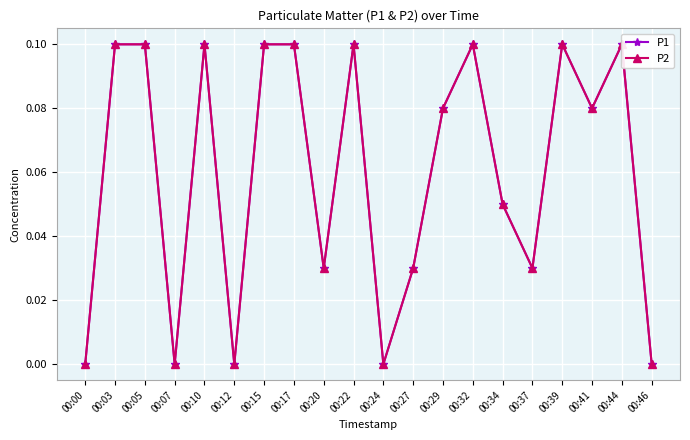

Which series has the largest total across all categories?

P1